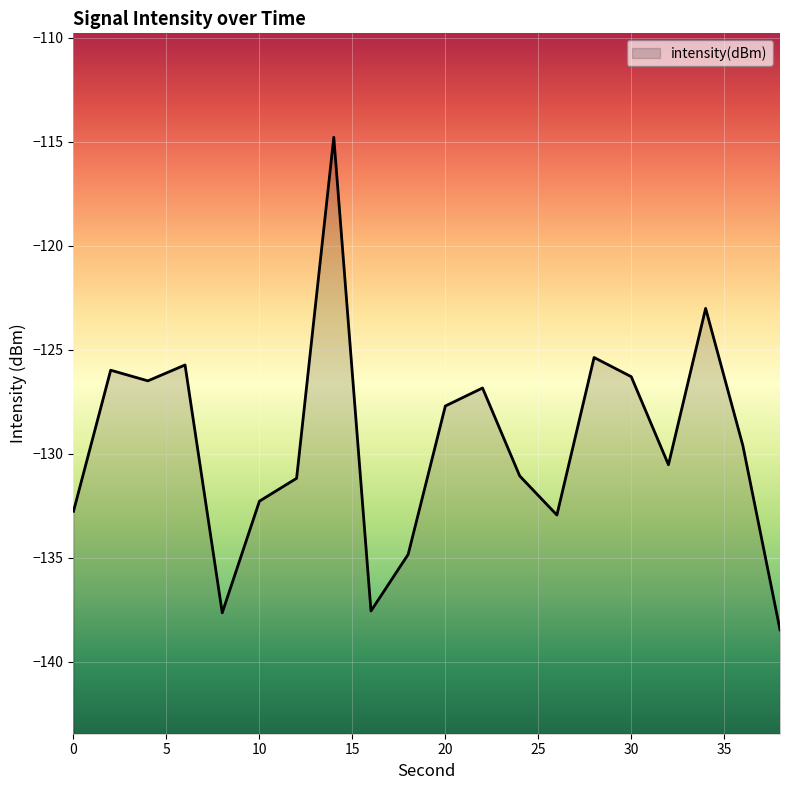

What is the difference between the second highest and minimum values?

15.5